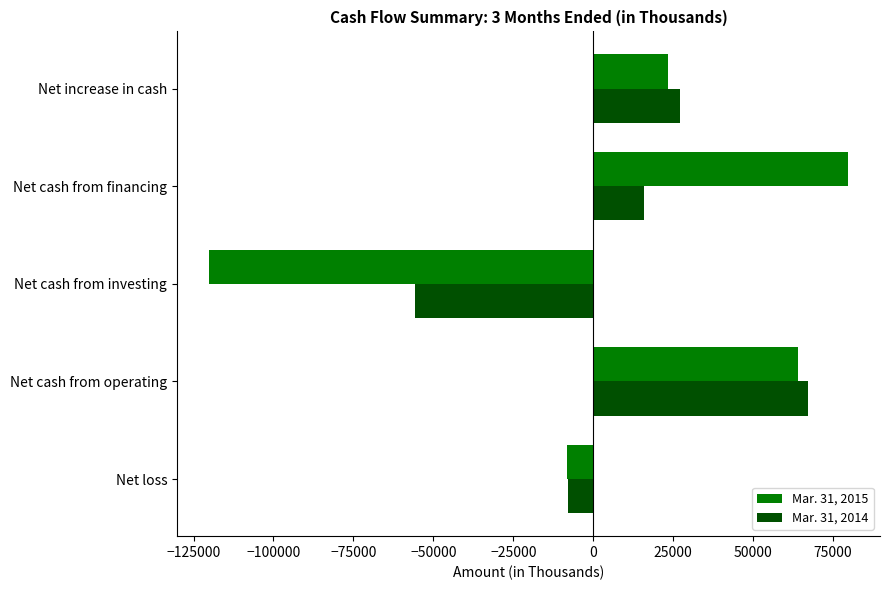

The value of Mar. 31, 2015 at Net cash from financing is 79647. True or false?

True